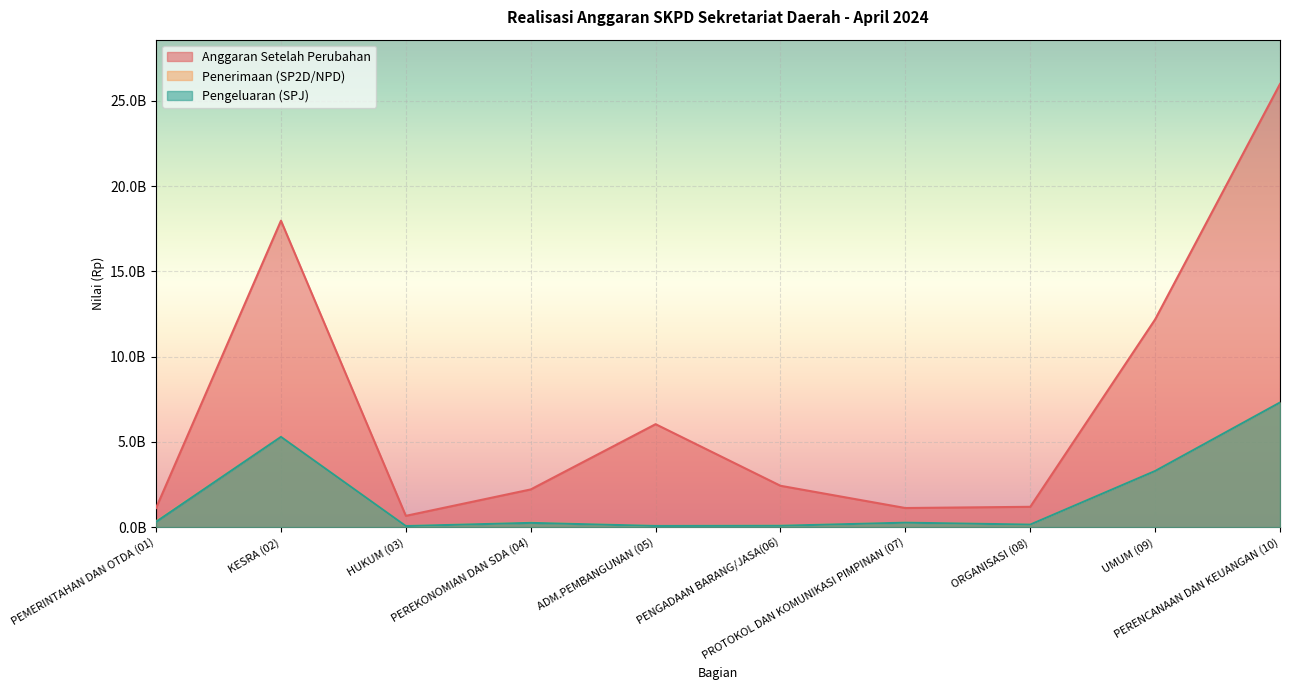

What is the spread (max minus min) of values at PEREKONOMIAN DAN SDA (04)?

1961172701